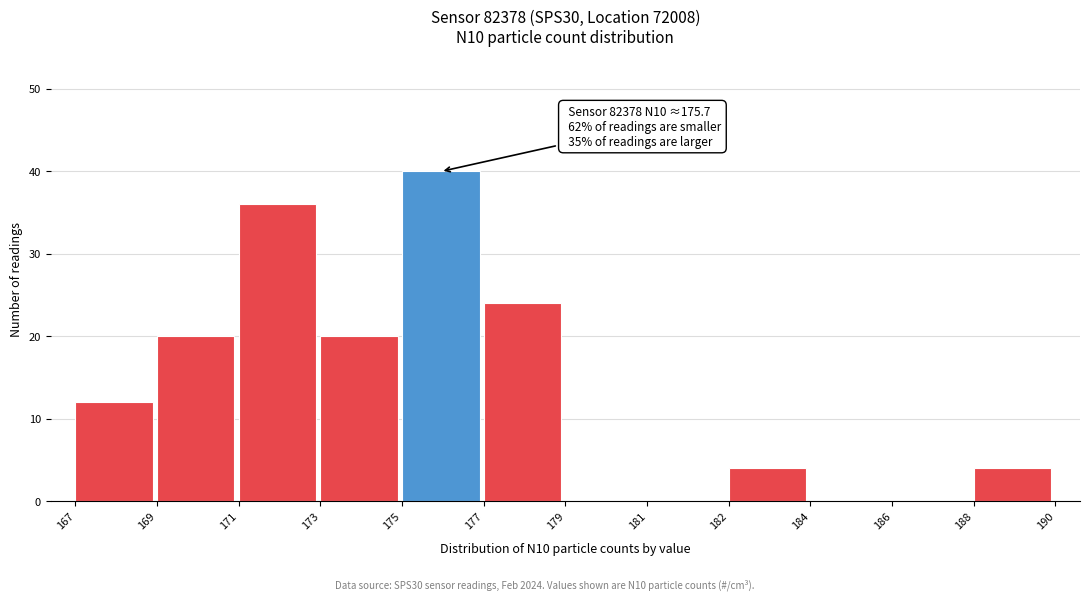

Reading left to right, transcribe all the data shown in this chart.

167=12	169=20	171=36	173=20	175=40	177=24	179=0	181=0	182=4	184=0	186=0	188=4